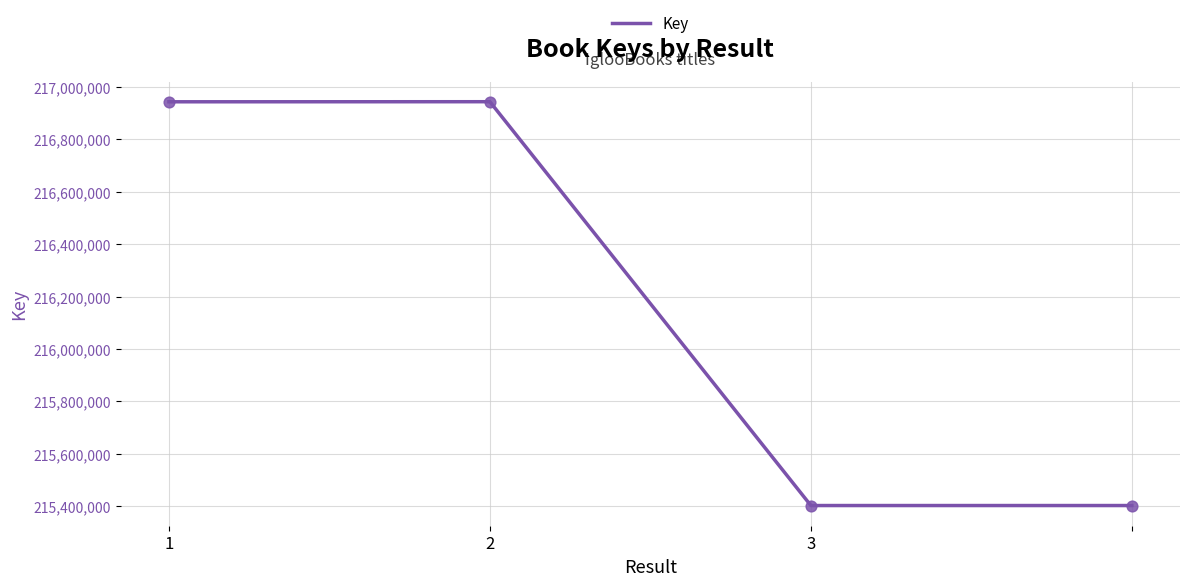

True or false: there are more than 2 points higher than both neighbors.

False